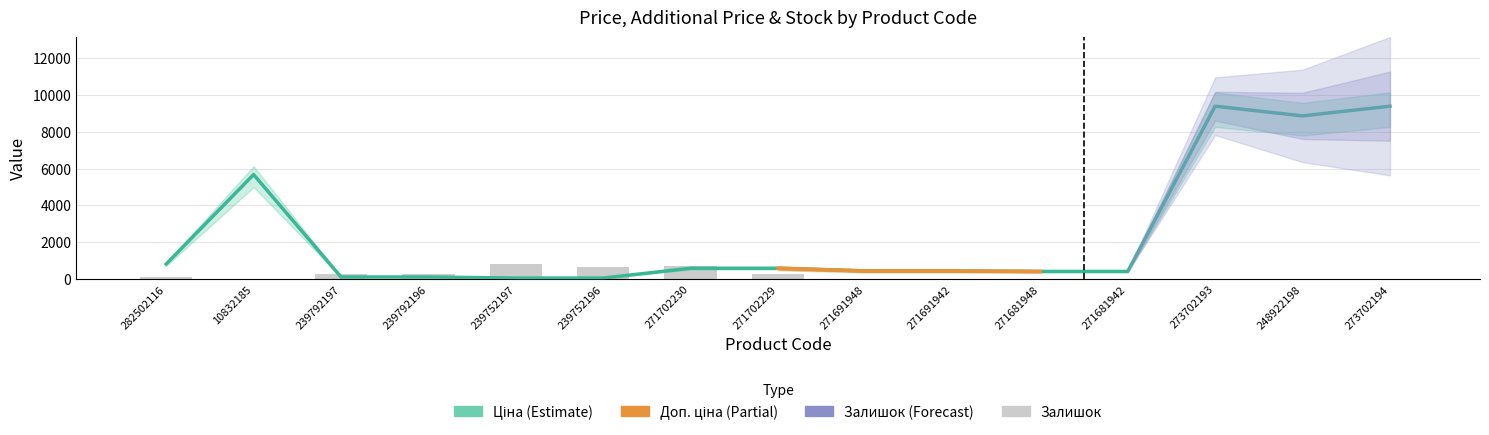

What is the sum of all Ціна values?

37358.3